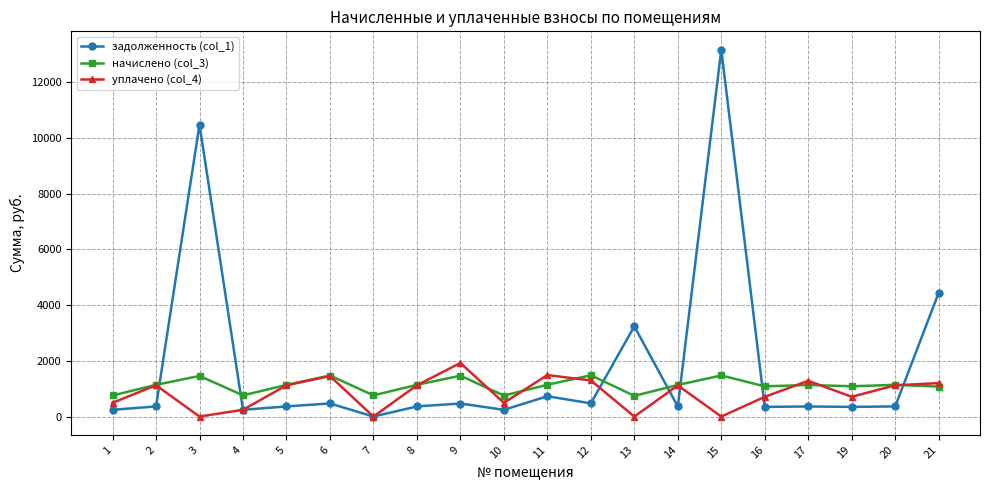

Which series has the largest total across all categories?

задолженность (col_1)